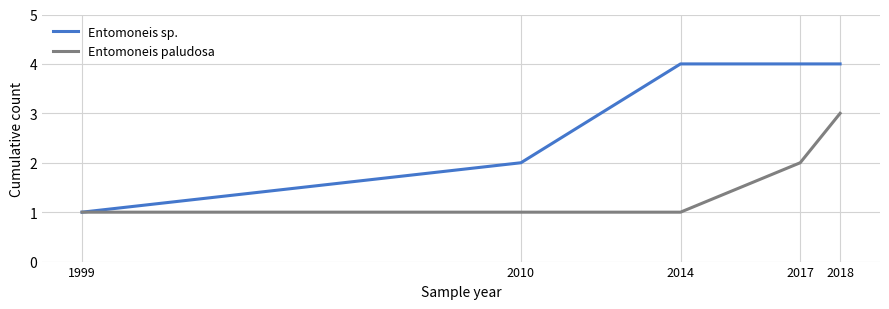

At which label does Entomoneis paludosa reach its peak?

2018